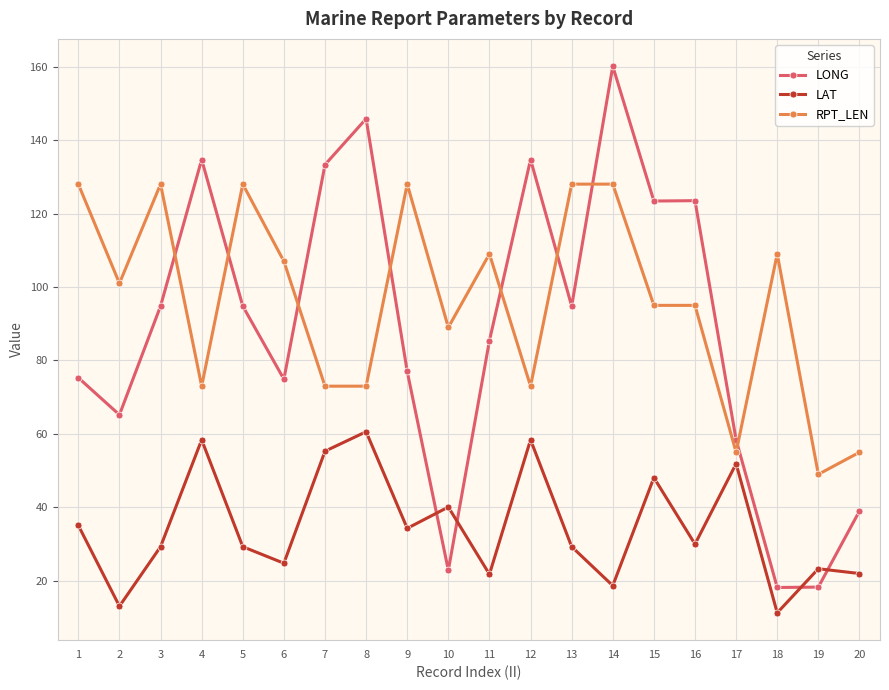

List the series in order of their peak value, lowest first.

LAT, RPT_LEN, LONG